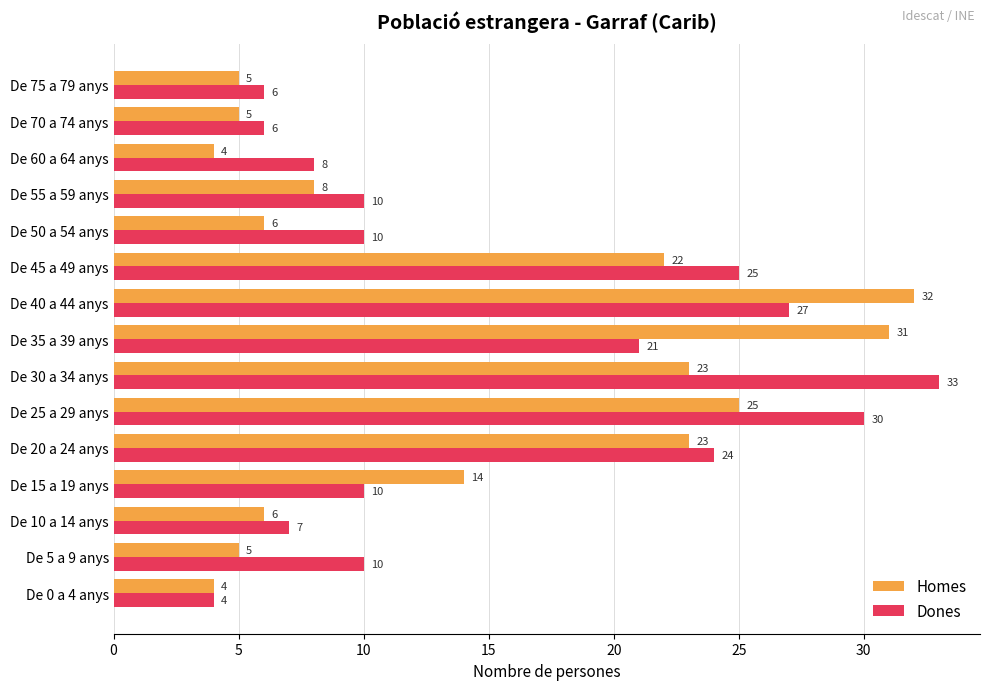

List the series in order of their overall mean, lowest first.

Homes, Dones